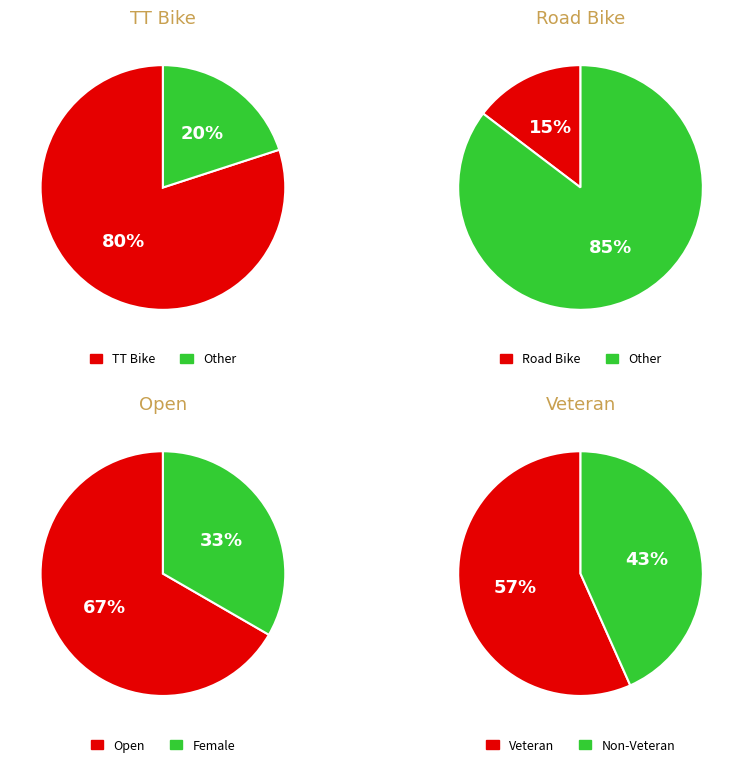

What is the total percentage of Road Bike and TT Bike?

94.7%